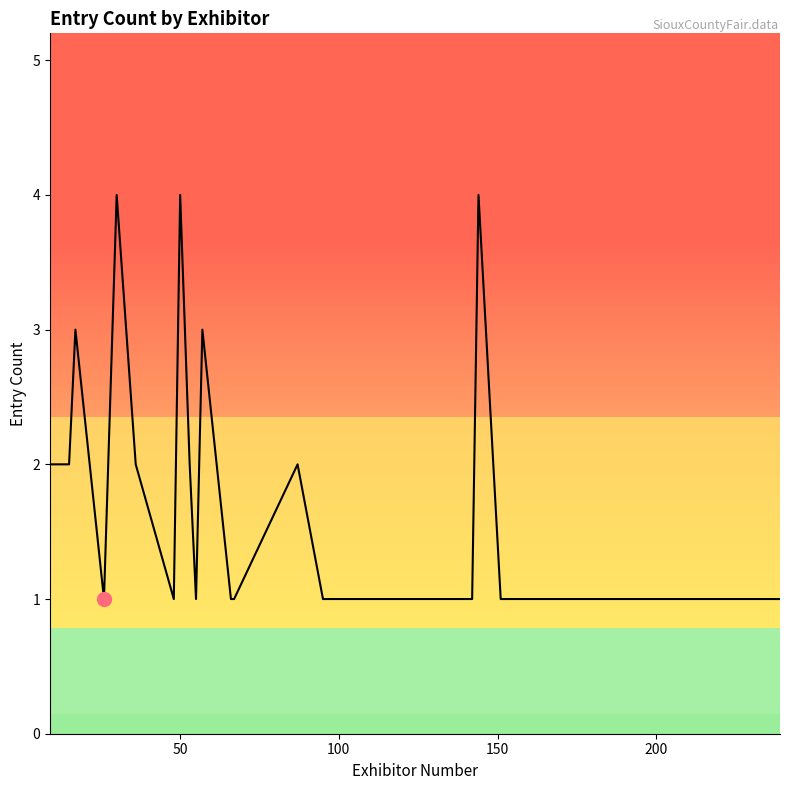

True or false: there are more than 1 points higher than both neighbors.

True